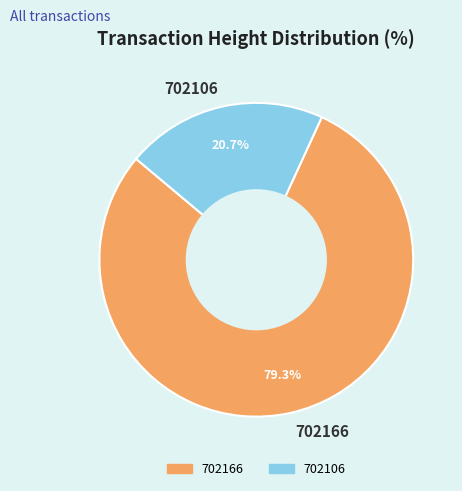

To the nearest percent, what is the average slice percentage?

50%